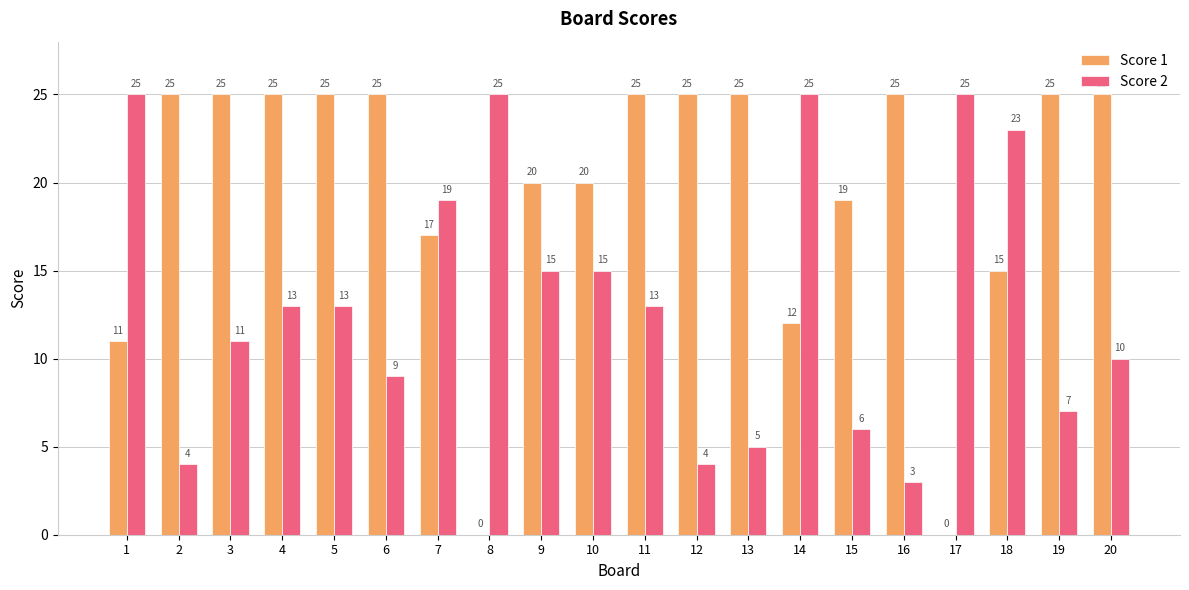

Between 2 and 10, which series saw the biggest shift?

Score 2